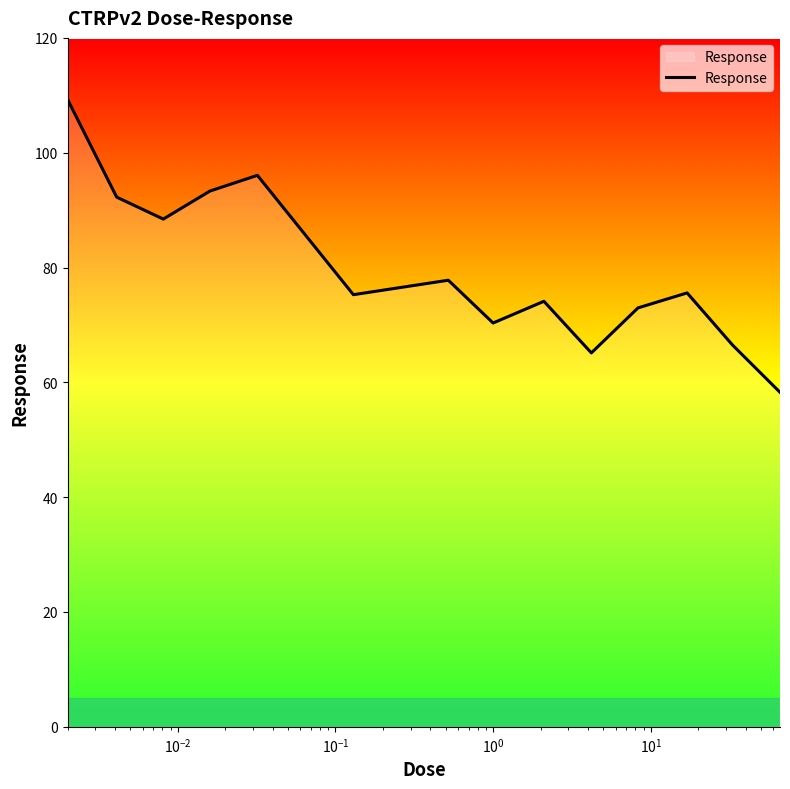

What is the minimum value shown in the chart?

58.3